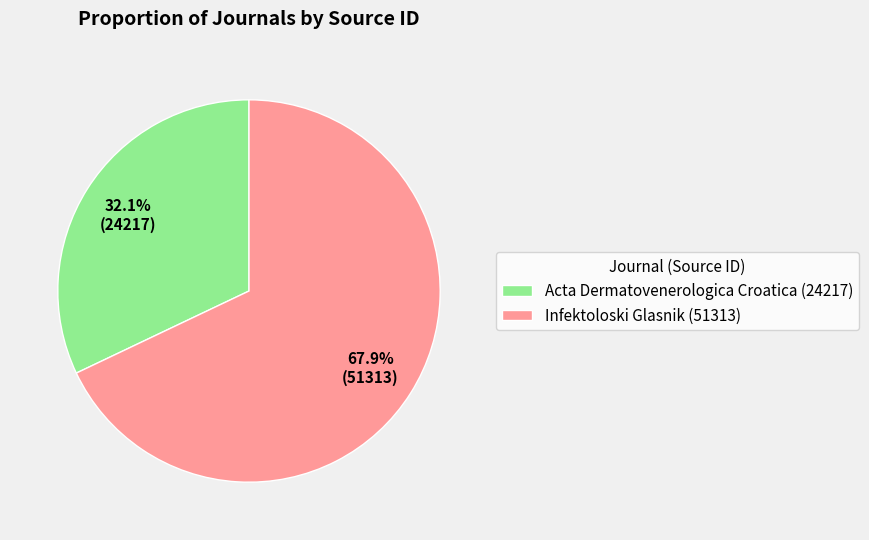

Which category accounts for the majority?

Infektoloski Glasnik (51313)